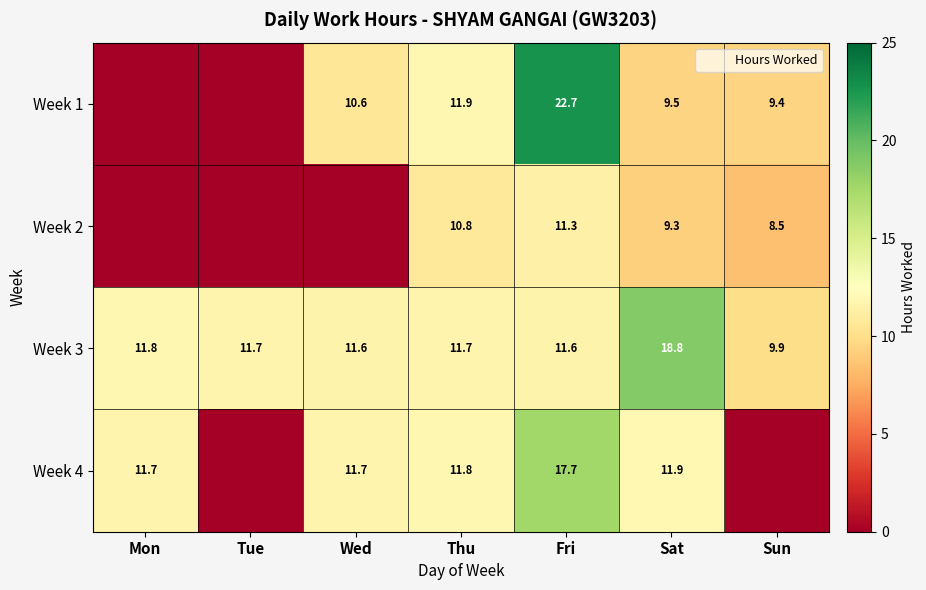

How many values in the Week 3 series are below 11?

1